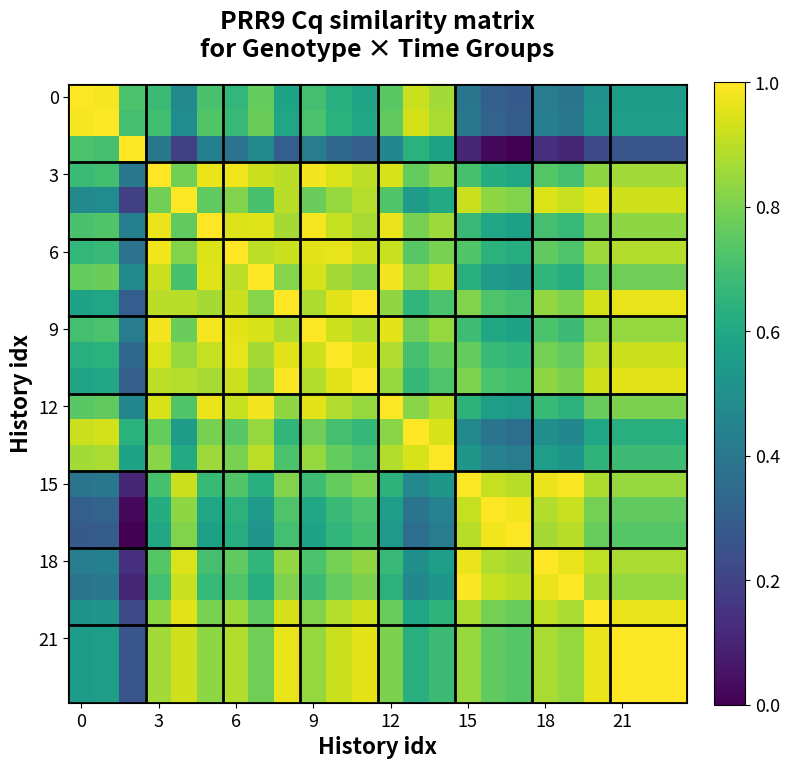

Count the number of data series in this chart.

24